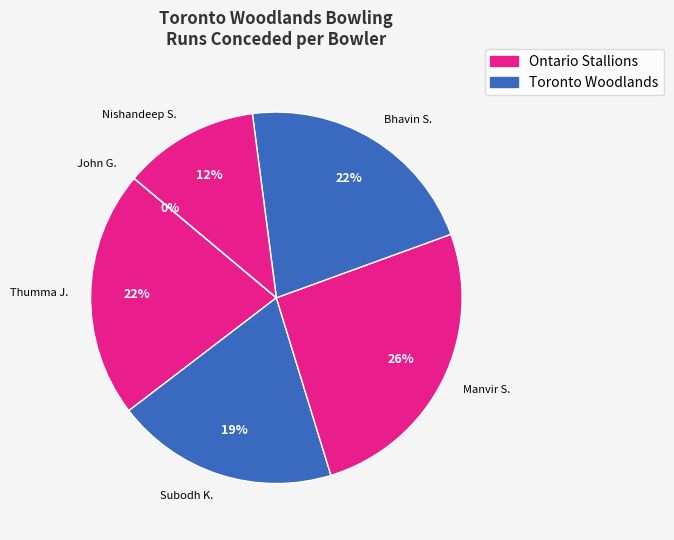

To the nearest percent, what is the average slice percentage?

17%